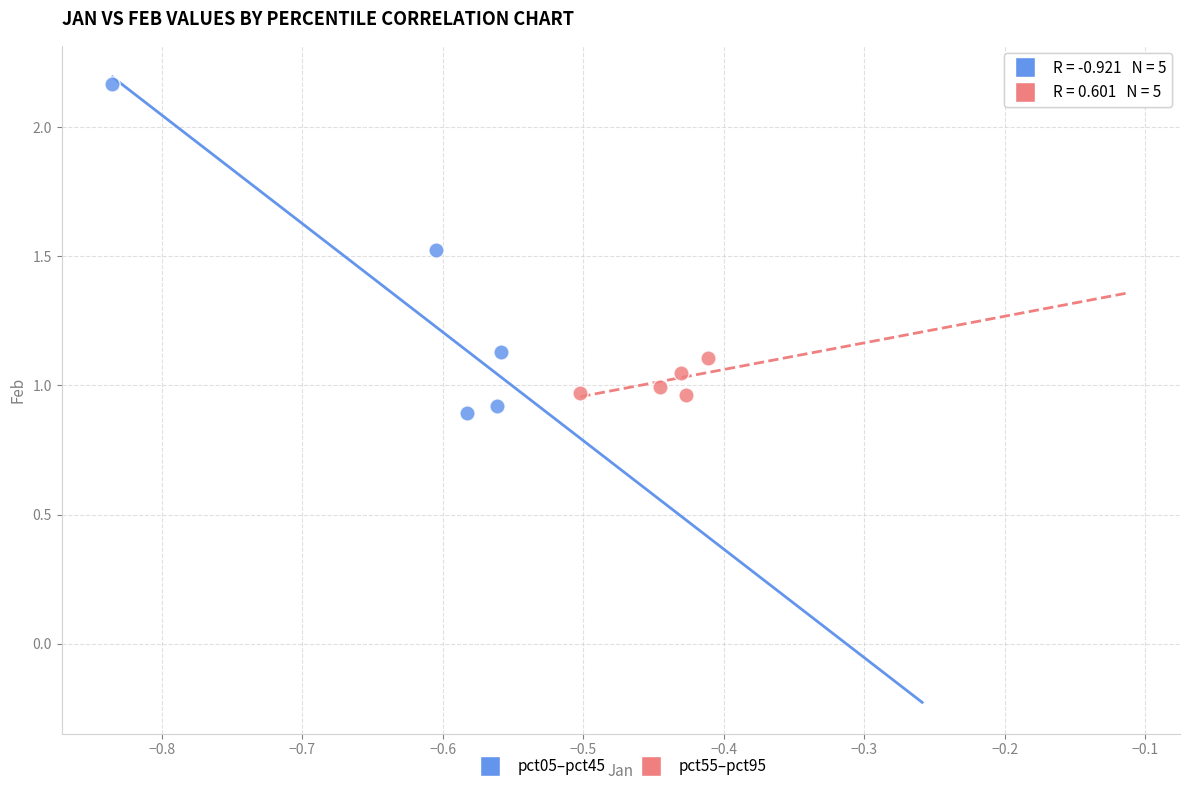

Which series has the largest Y range (max minus min)?

pct05–pct45